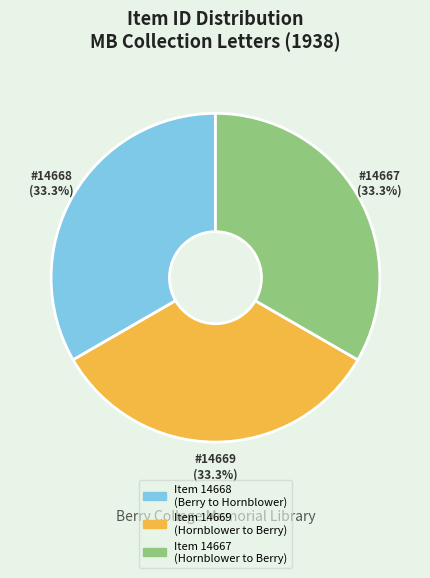

Combined, do Item 14669 (Hornblower to Berry) and Item 14668 (Berry to Hornblower) account for over 50%?

Yes